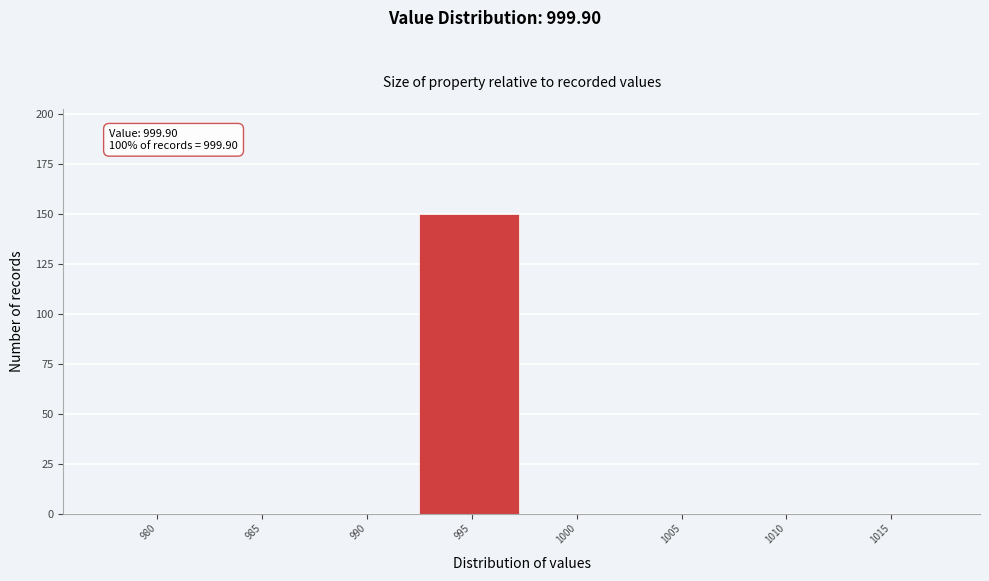

Reading right to left, list all the values displayed in this chart.

1015=0	1010=0	1005=0	1000=0	995=150	990=0	985=0	980=0